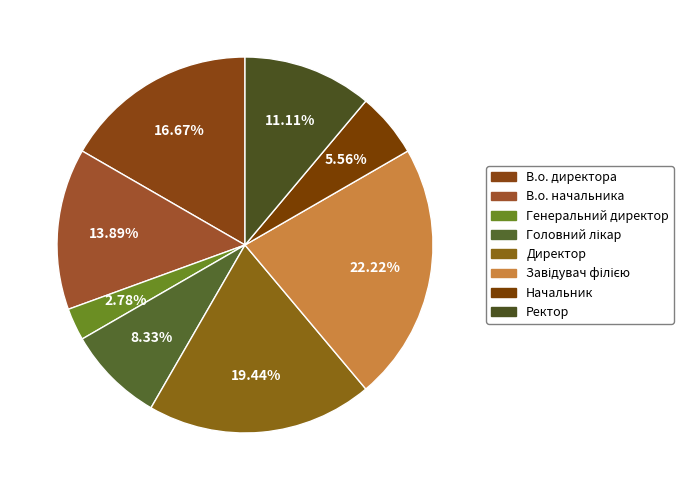

To the nearest percent, what is the combined percentage of Ректор and Начальник?

17%